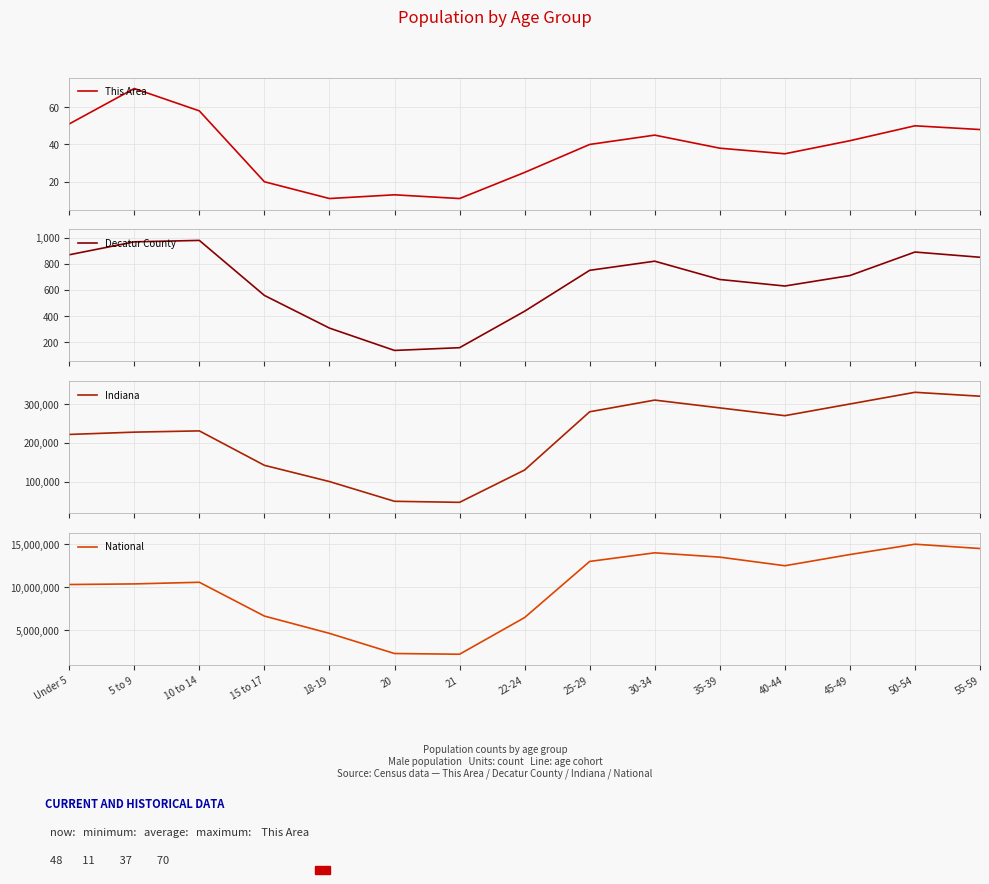

Which series has the widest spread of values?

National